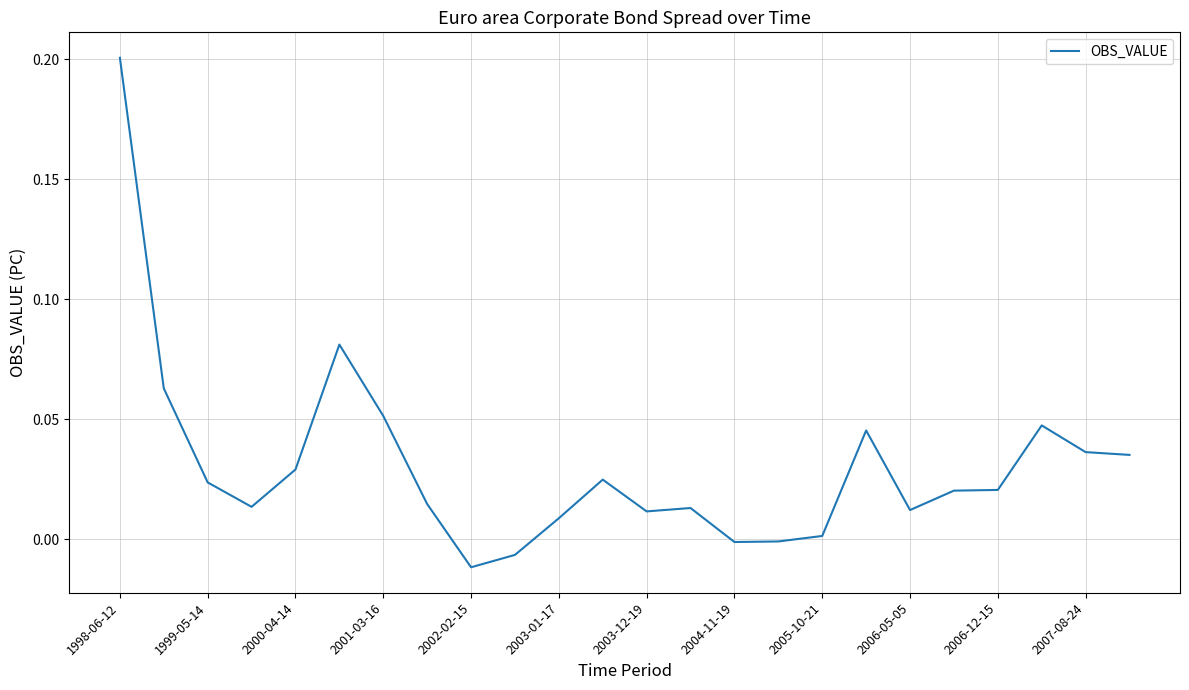

Does the chart display data point markers on the line(s)?

No